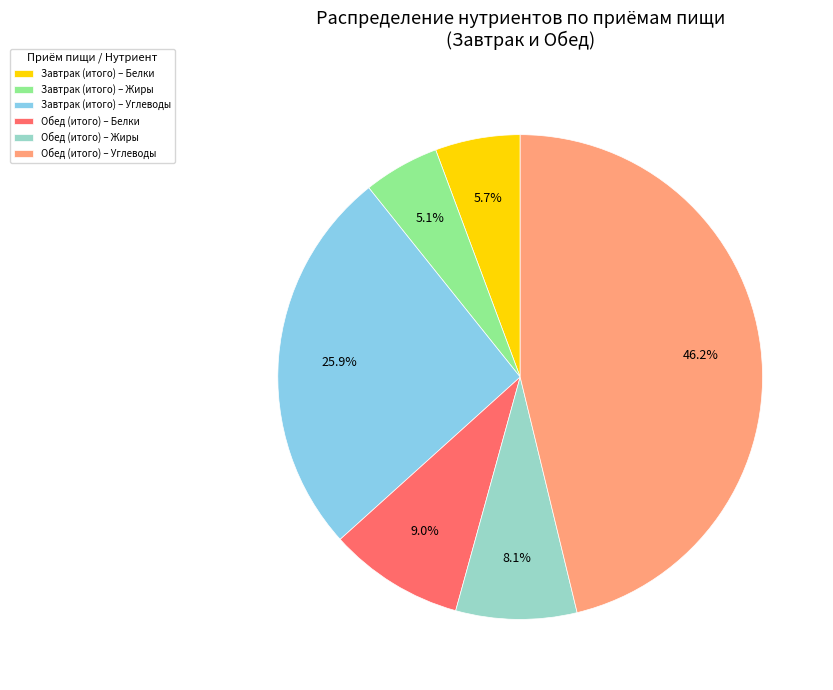

Count the number of slices in the pie.

6